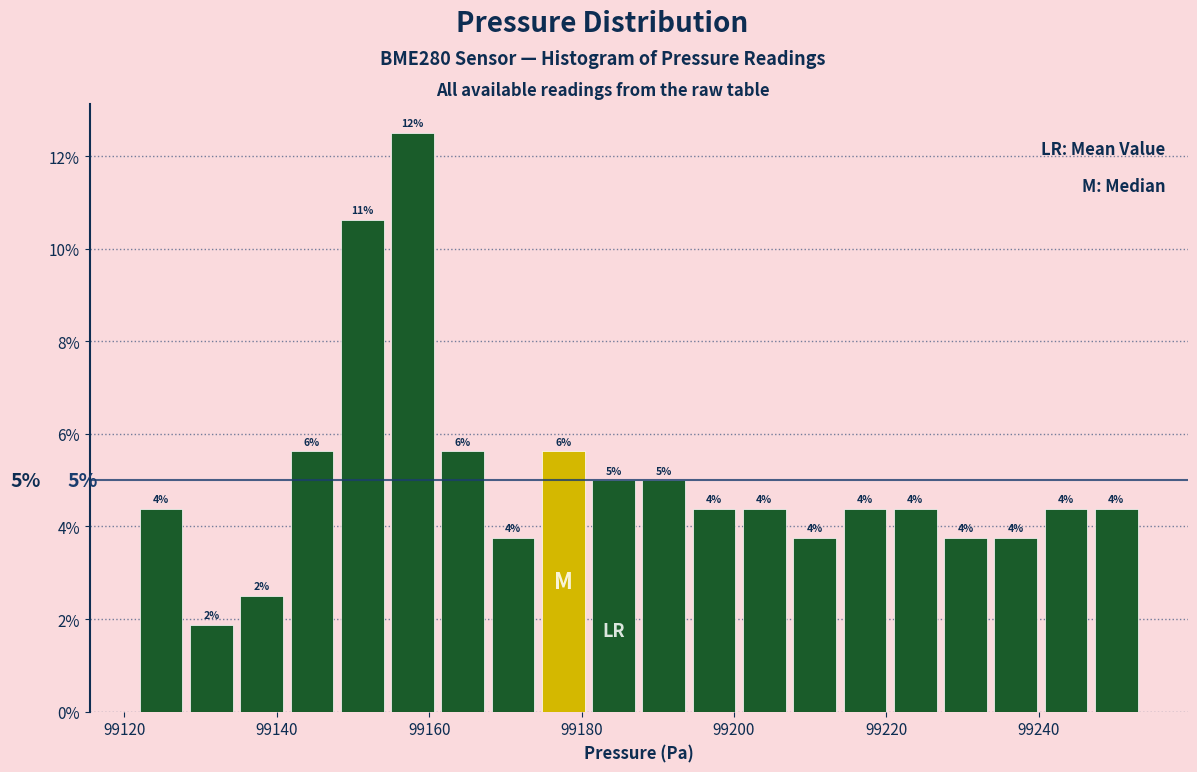

Read against the x-axis, roughly where is the centre of the tallest bar?

99158